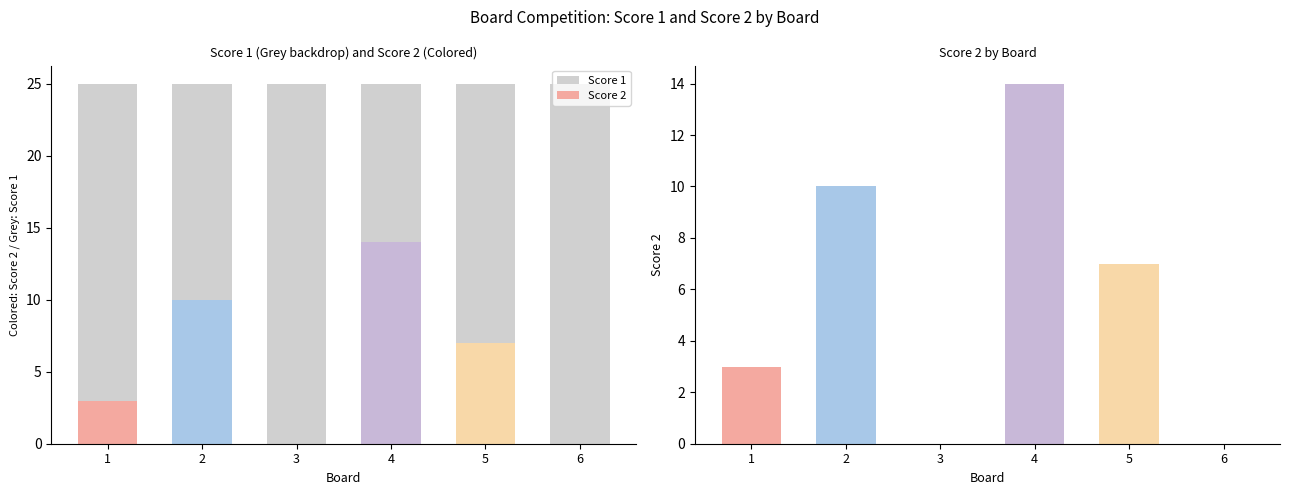

How many categories are shown in the chart?

6